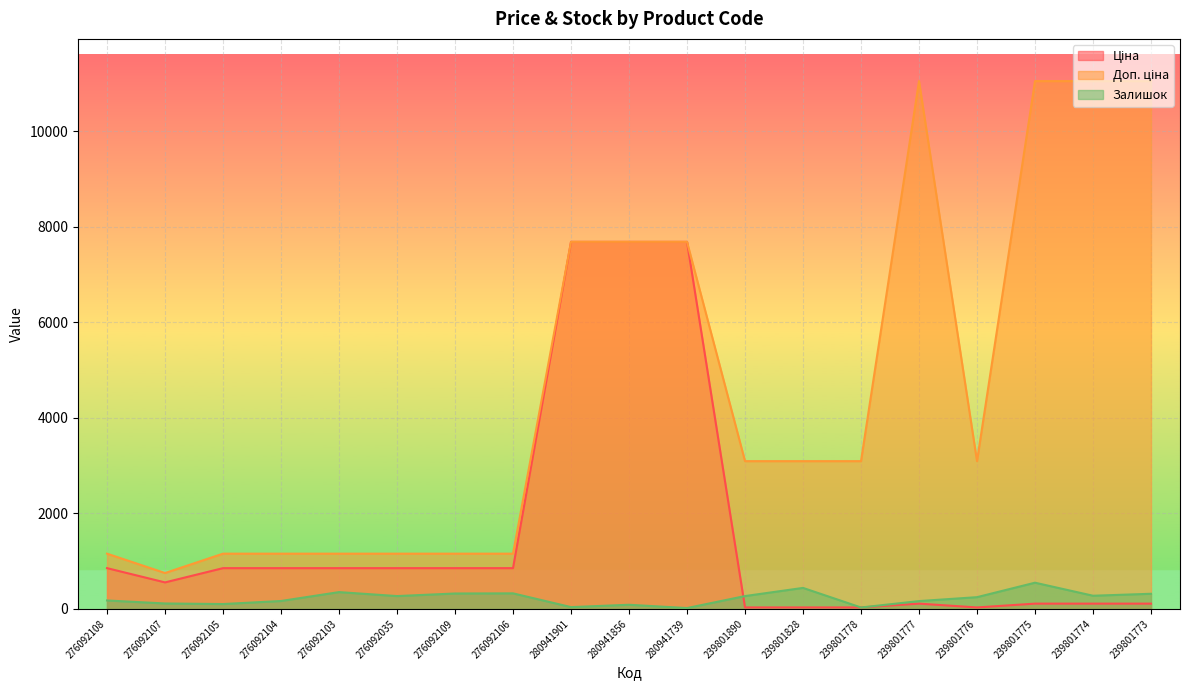

What is the label of the 2nd point from the left?

276092107